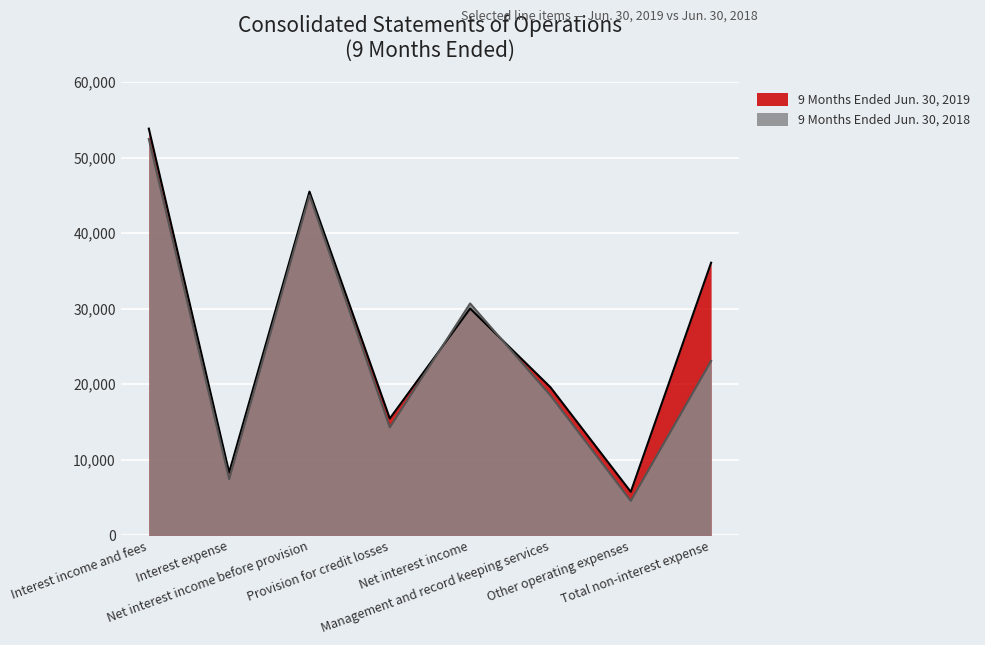

Reading right to left, what are all the values shown in this chart?

9 Months Ended Jun. 30, 2019: 36090	5767	19606	30026	15473	45499	8335	53834
9 Months Ended Jun. 30, 2018: 23098	4579	18519	30698	14306	45004	7456	52460